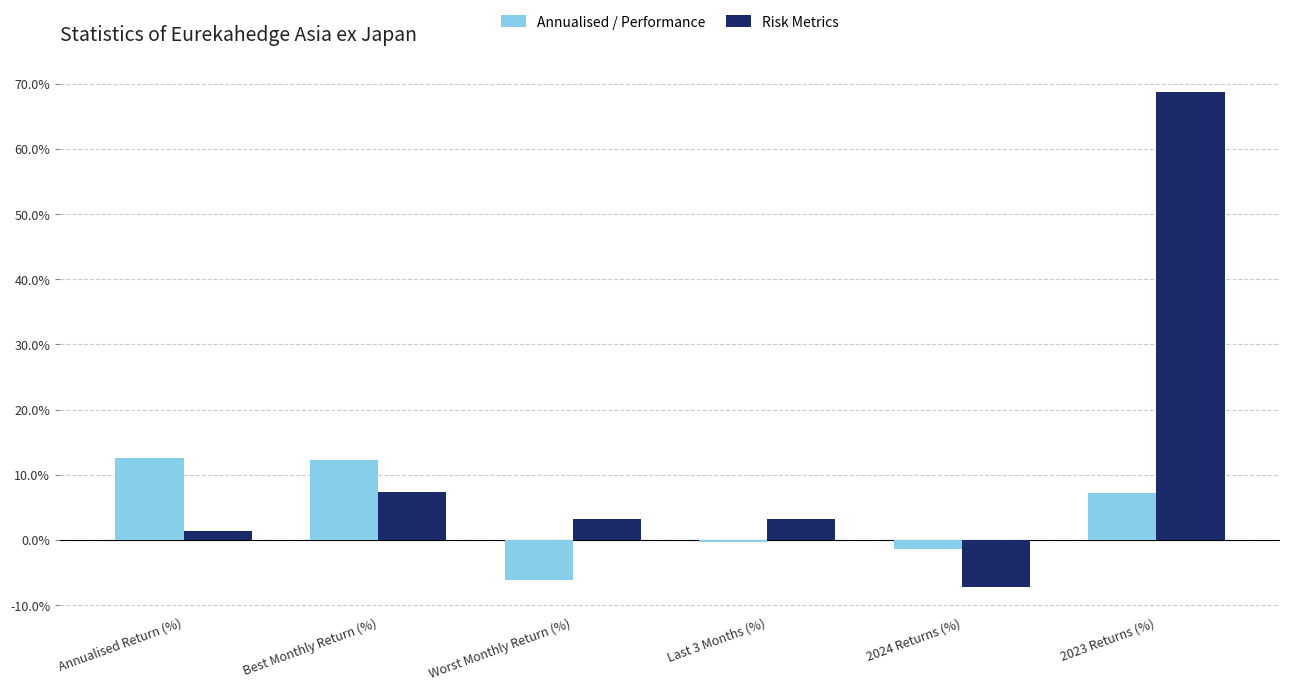

Count the number of categories in the chart.

6